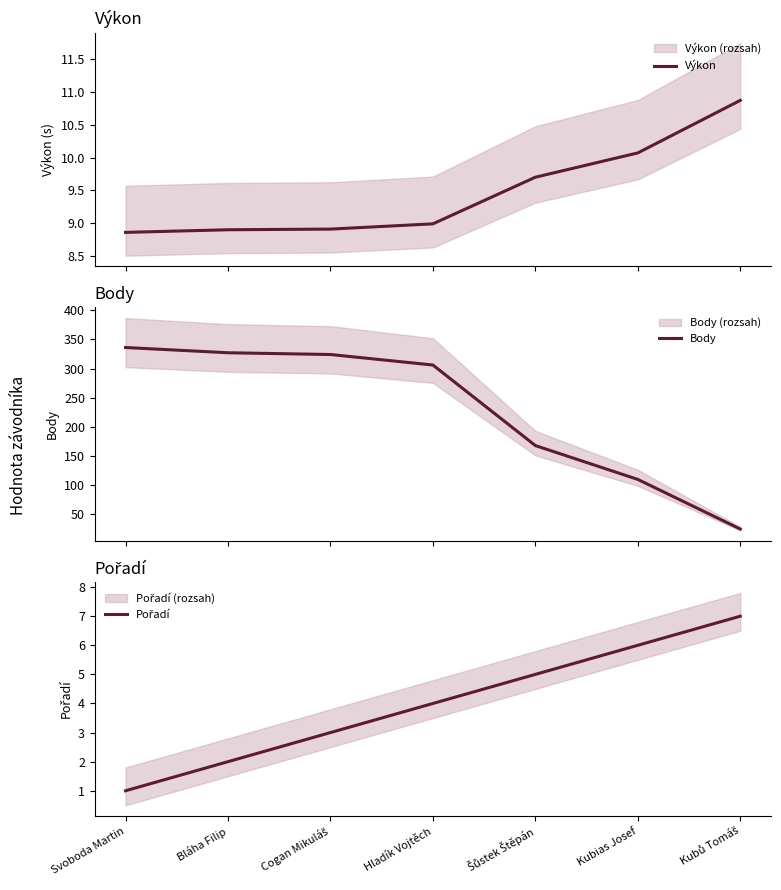

Reading right to left, transcribe all the data shown in this chart.

Výkon: 10.9	10.1	9.7	9.0	8.9	8.9	8.9
Body: 25.0	110.0	168.0	306.0	324.0	327.0	336.0
Pořadí: 7.0	6.0	5.0	4.0	3.0	2.0	1.0